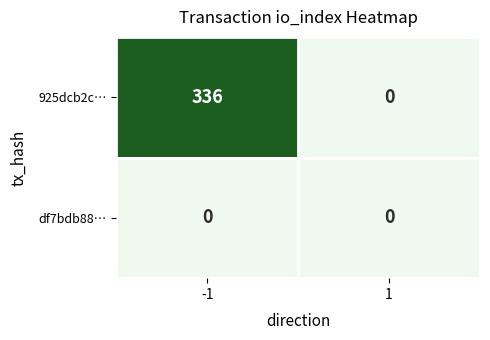

Rank the series at -1 from lowest to highest value.

df7bdb88…, 925dcb2c…